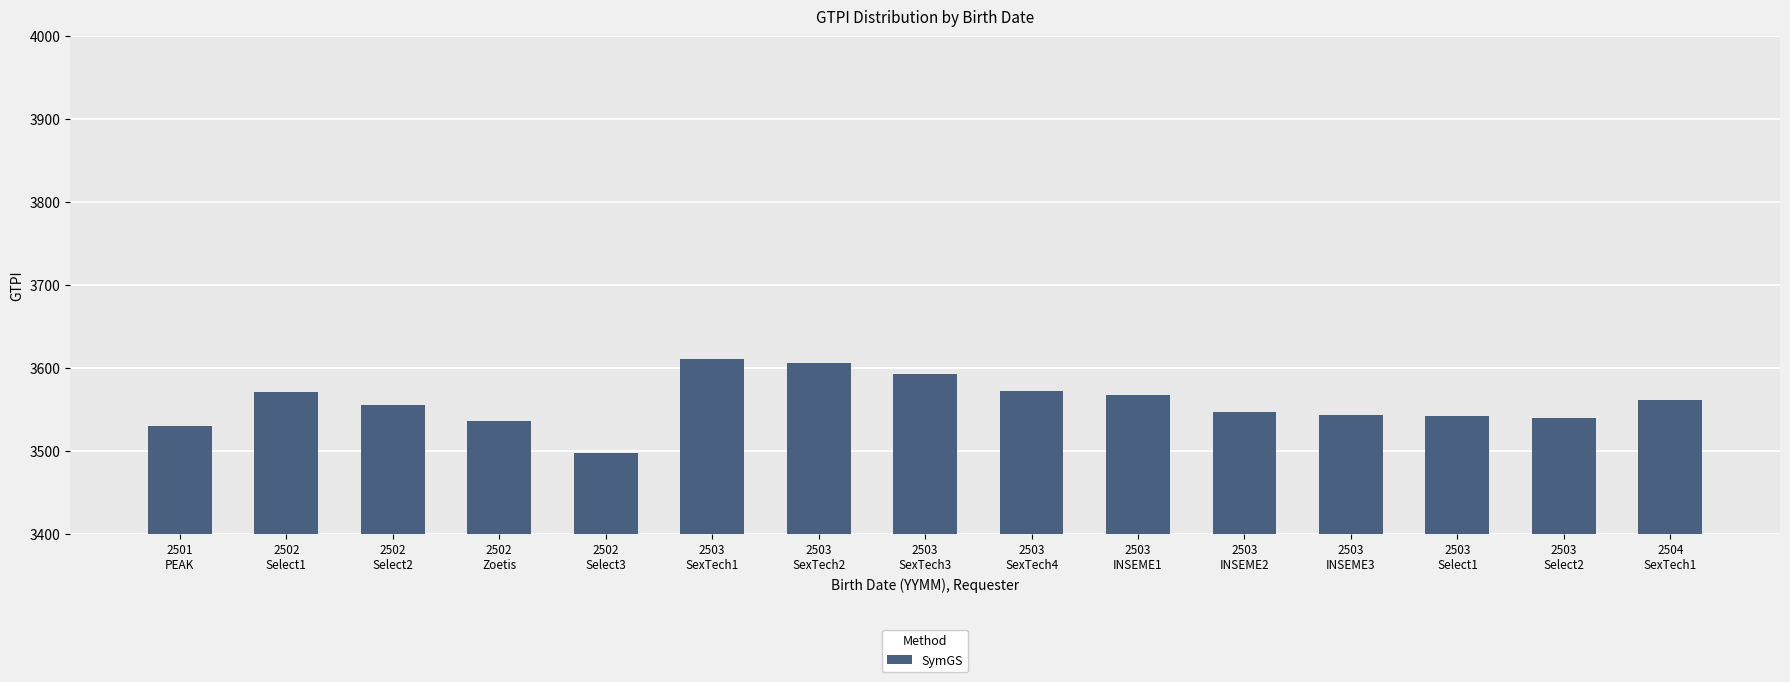

How many distinct data groups are displayed?

1